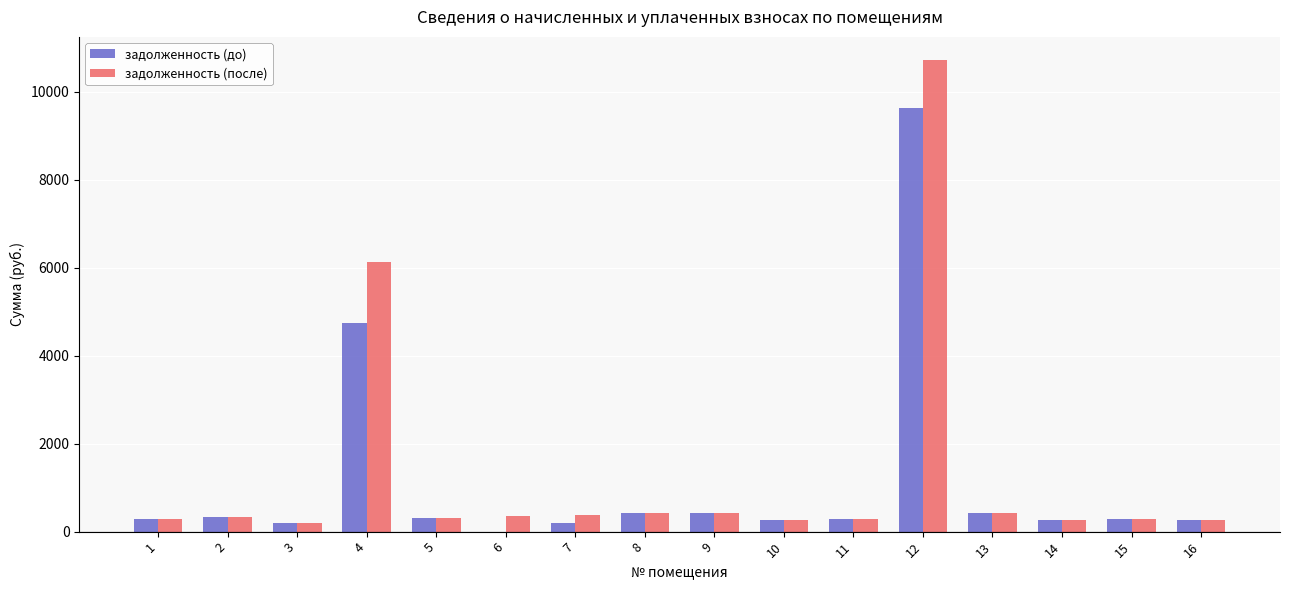

How many data points in задолженность (после) are above 325?

8